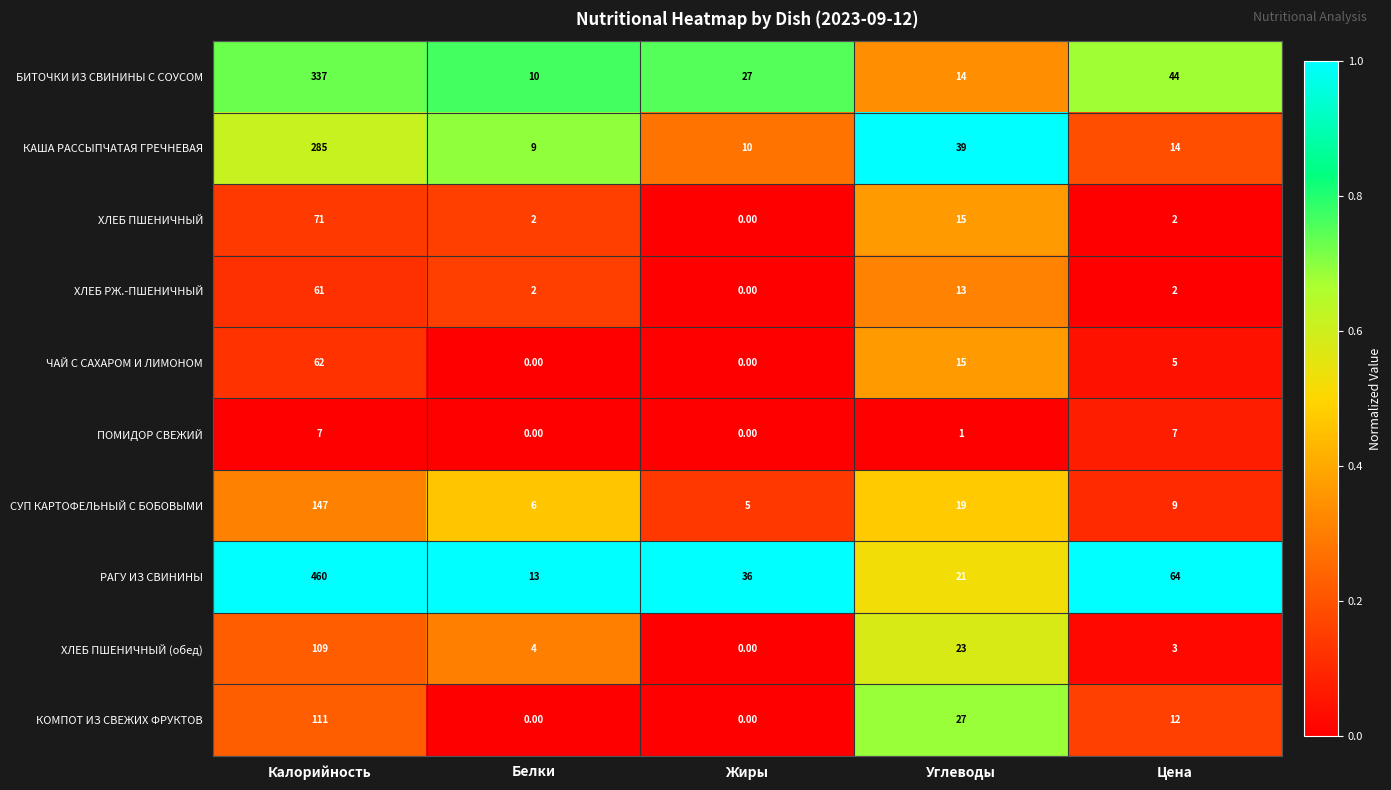

Rank the categories by БИТОЧКИ ИЗ СВИНИНЫ С СОУСОМ value from lowest to highest.

Белки, Углеводы, Жиры, Цена, Калорийность